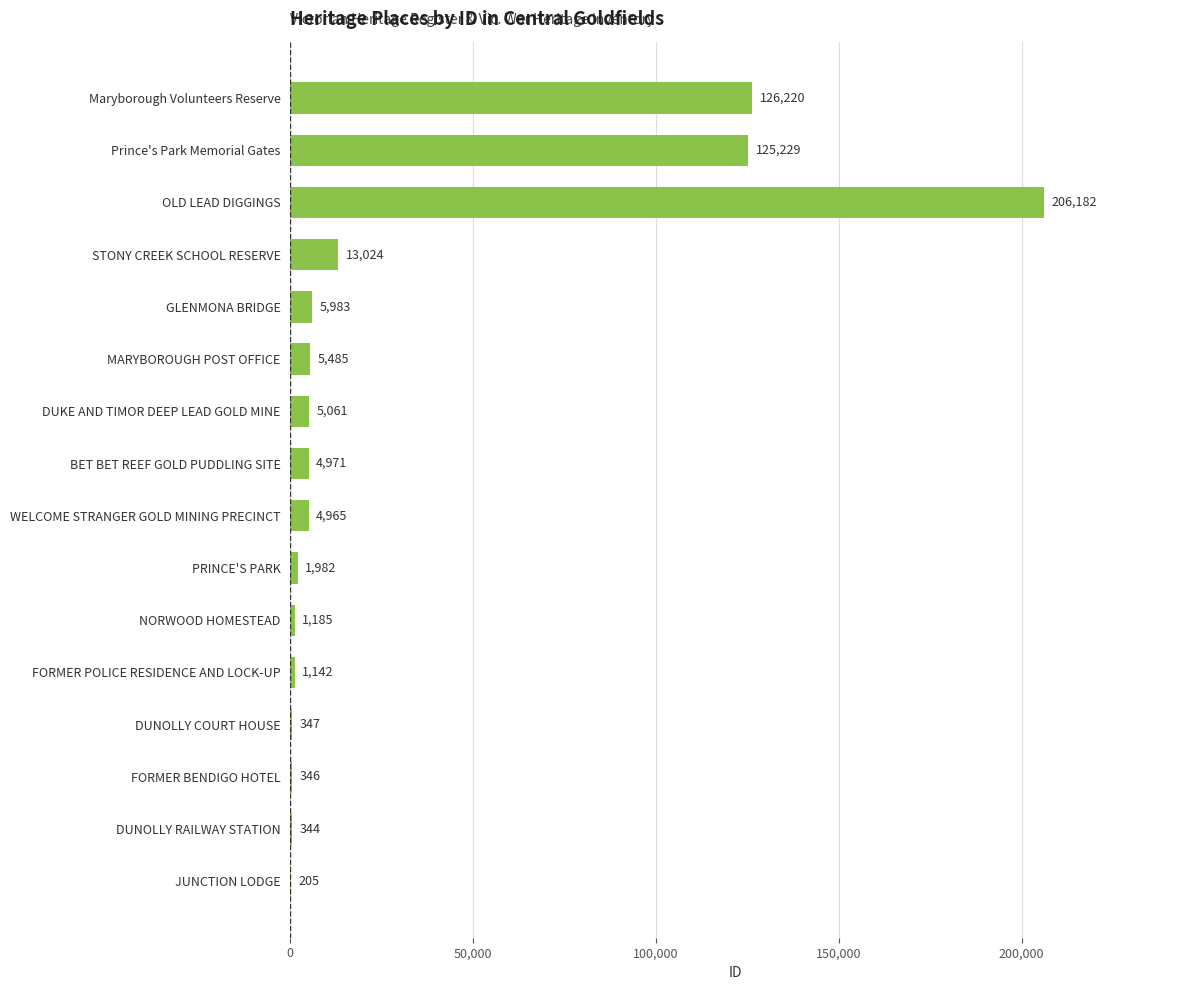

What value does the data have at OLD LEAD DIGGINGS, to the nearest 10?

206180